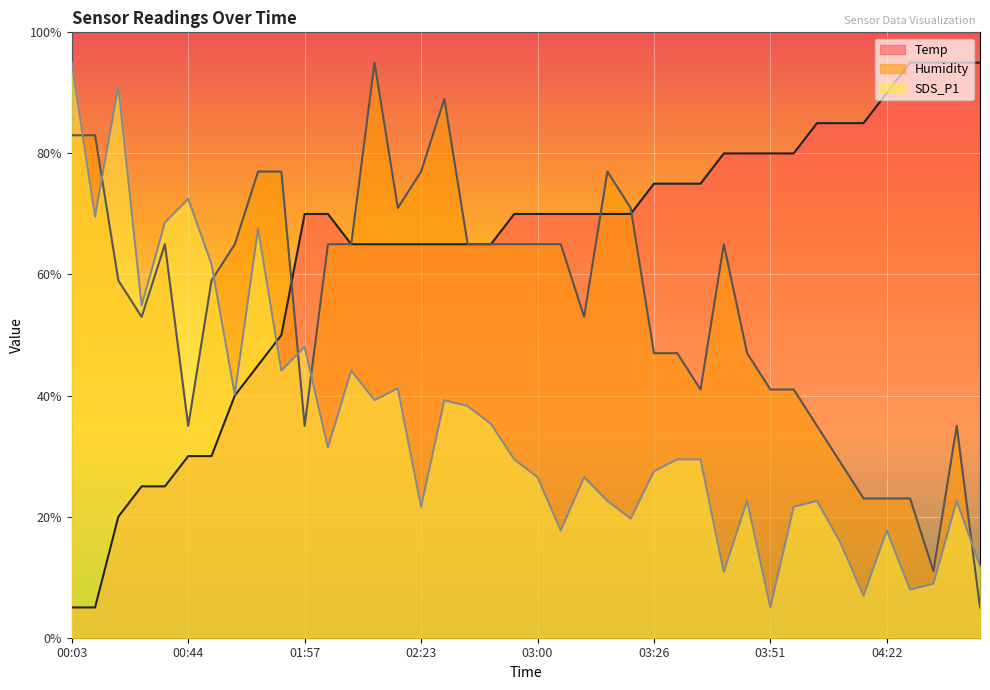

Reading left to right, transcribe all the data shown in this chart.

Temp: 00:03=5.0	00:08=5.0	00:29=20.0	00:34=25.0	00:39=25.0	00:44=30.0	00:55=30.0	01:00=40.0	01:21=45.0	01:26=50.0	01:57=70.0	02:03=70.0	02:08=65.0	02:13=65.0	02:18=65.0	02:23=65.0	02:29=65.0	02:34=65.0	02:39=65.0	02:55=70.0	03:00=70.0	03:05=70.0	03:11=70.0	03:16=70.0	03:21=70.0	03:26=75.0	03:31=75.0	03:36=75.0	03:41=80.0	03:46=80.0	03:51=80.0	03:56=80.0	04:01=85.0	04:07=85.0	04:12=85.0	04:22=90.0	04:27=95.0	04:32=95.0	04:37=95.0	04:43=95.0
Humidity: 00:03=83.0	00:08=83.0	00:29=59.0	00:34=53.0	00:39=65.0	00:44=35.0	00:55=59.0	01:00=65.0	01:21=77.0	01:26=77.0	01:57=35.0	02:03=65.0	02:08=65.0	02:13=95.0	02:18=71.0	02:23=77.0	02:29=89.0	02:34=65.0	02:39=65.0	02:55=65.0	03:00=65.0	03:05=65.0	03:11=53.0	03:16=77.0	03:21=71.0	03:26=47.0	03:31=47.0	03:36=41.0	03:41=65.0	03:46=47.0	03:51=41.0	03:56=41.0	04:01=35.0	04:07=29.0	04:12=23.0	04:22=23.0	04:27=23.0	04:32=11.0	04:37=35.0	04:43=5.0
SDS_P1: 00:03=95.0	00:08=69.6	00:29=91.1	00:34=54.9	00:39=68.6	00:44=72.5	00:55=61.7	01:00=40.2	01:21=67.6	01:26=44.1	01:57=48.0	02:03=31.4	02:08=44.1	02:13=39.2	02:18=41.2	02:23=21.6	02:29=39.2	02:34=38.3	02:39=35.3	02:55=29.5	03:00=26.5	03:05=17.7	03:11=26.5	03:16=22.6	03:21=19.7	03:26=27.5	03:31=29.5	03:36=29.5	03:41=10.9	03:46=22.6	03:51=5.0	03:56=21.6	04:01=22.6	04:07=15.8	04:12=7.0	04:22=17.7	04:27=7.9	04:32=8.9	04:37=22.6	04:43=11.8